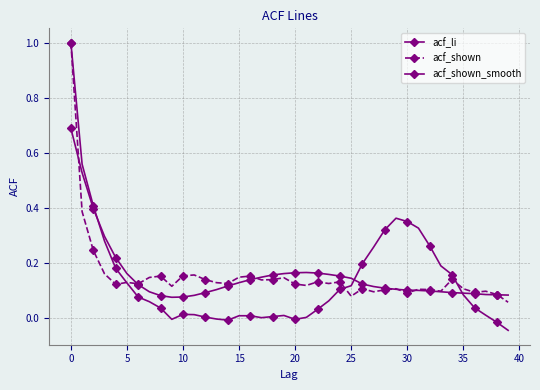

Reading left to right, what are all the values shown in this chart?

acf_li: 1.0	0.6	0.4	0.3	0.2	0.1	0.1	0.1	0.0	-0.0	0.0	0.0	0.0	-0.0	-0.0	0.0	0.0	0.0	0.0	0.0	-0.0	0.0	0.0	0.1	0.1	0.1	0.2	0.3	0.3	0.4	0.4	0.3	0.3	0.2	0.2	0.1	0.0	0.0	-0.0	-0.0
acf_shown: 1.0	0.4	0.2	0.2	0.1	0.1	0.1	0.1	0.2	0.1	0.2	0.2	0.1	0.1	0.1	0.1	0.2	0.1	0.1	0.1	0.1	0.1	0.1	0.1	0.1	0.1	0.1	0.1	0.1	0.1	0.1	0.1	0.1	0.1	0.1	0.1	0.1	0.1	0.1	0.1
acf_shown_smooth: 0.7	0.5	0.4	0.3	0.2	0.2	0.1	0.1	0.1	0.1	0.1	0.1	0.1	0.1	0.1	0.1	0.1	0.1	0.2	0.2	0.2	0.2	0.2	0.2	0.2	0.1	0.1	0.1	0.1	0.1	0.1	0.1	0.1	0.1	0.1	0.1	0.1	0.1	0.1	0.1